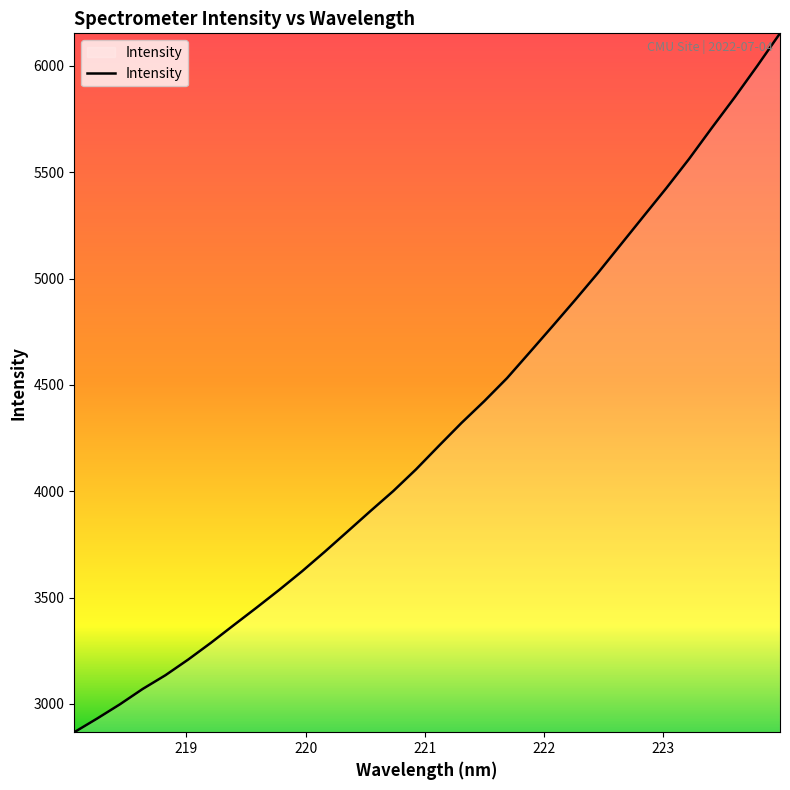

What is the difference between the maximum and minimum values?

3285.8